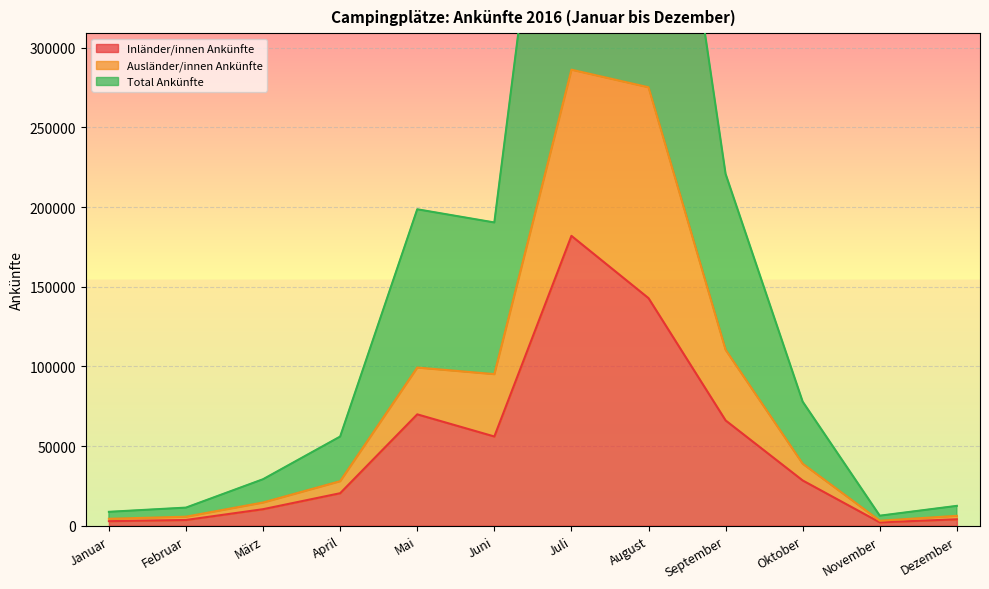

How many data points in Ausländer/innen Ankünfte are above 38928?

5